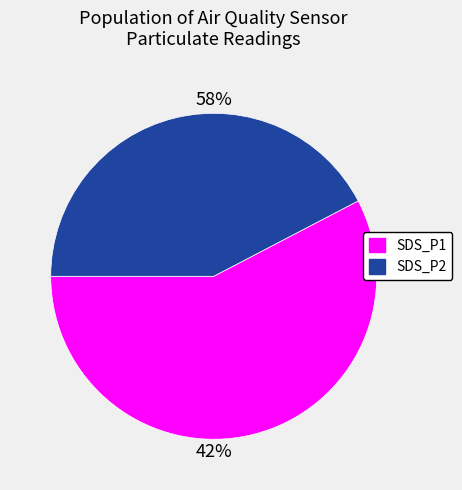

Rank the series by their average value, from highest to lowest.

SDS_P1, SDS_P2